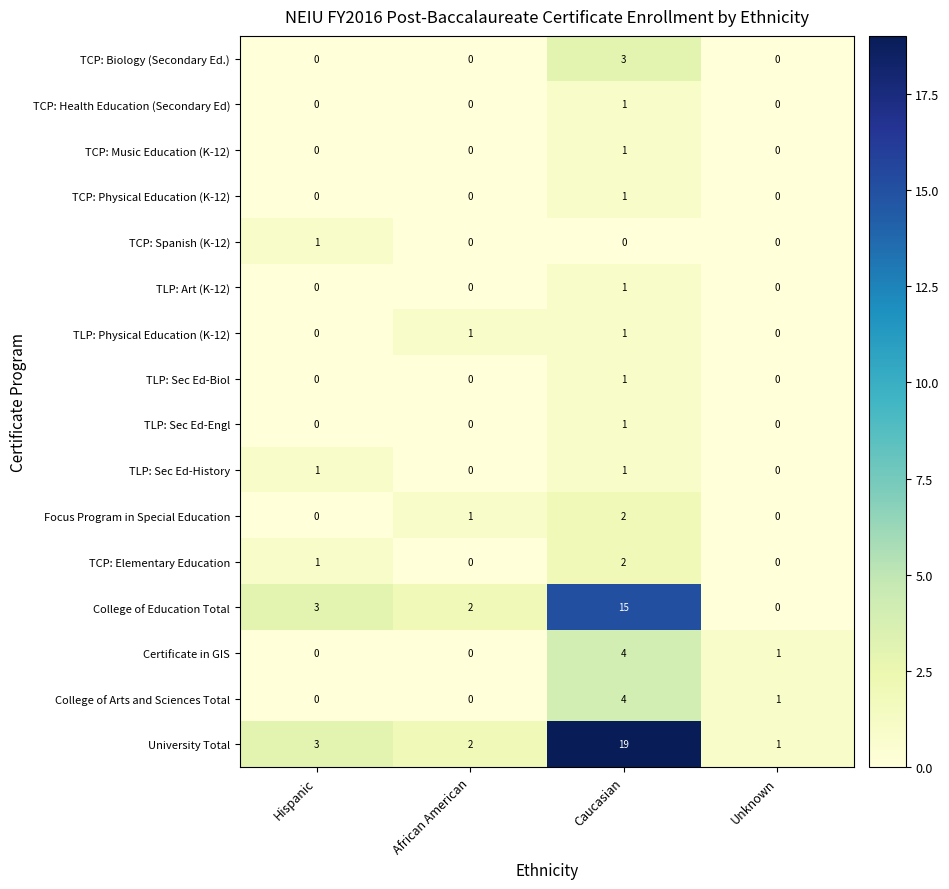

At which label is TCP: Elementary Education closest to 1?

Hispanic